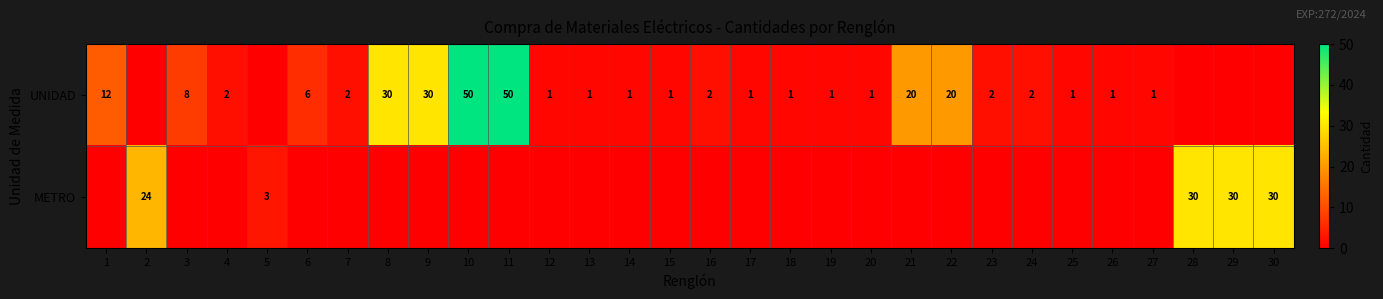

Which has a higher value, 30 or 2?

30